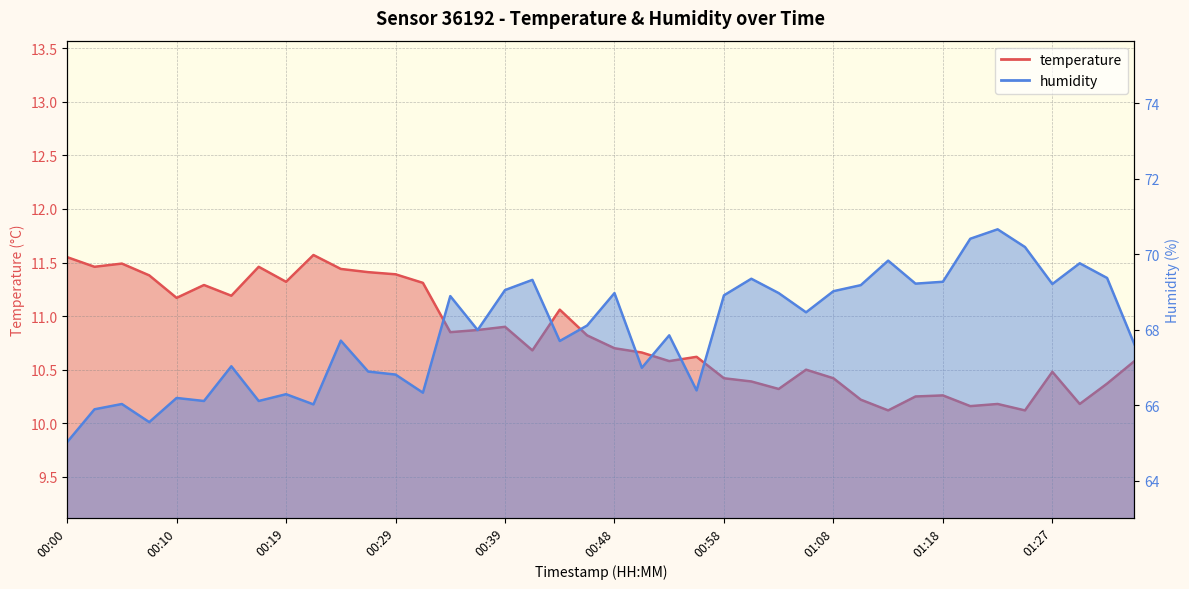

True or false: temperature and humidity intersect in this chart.

False